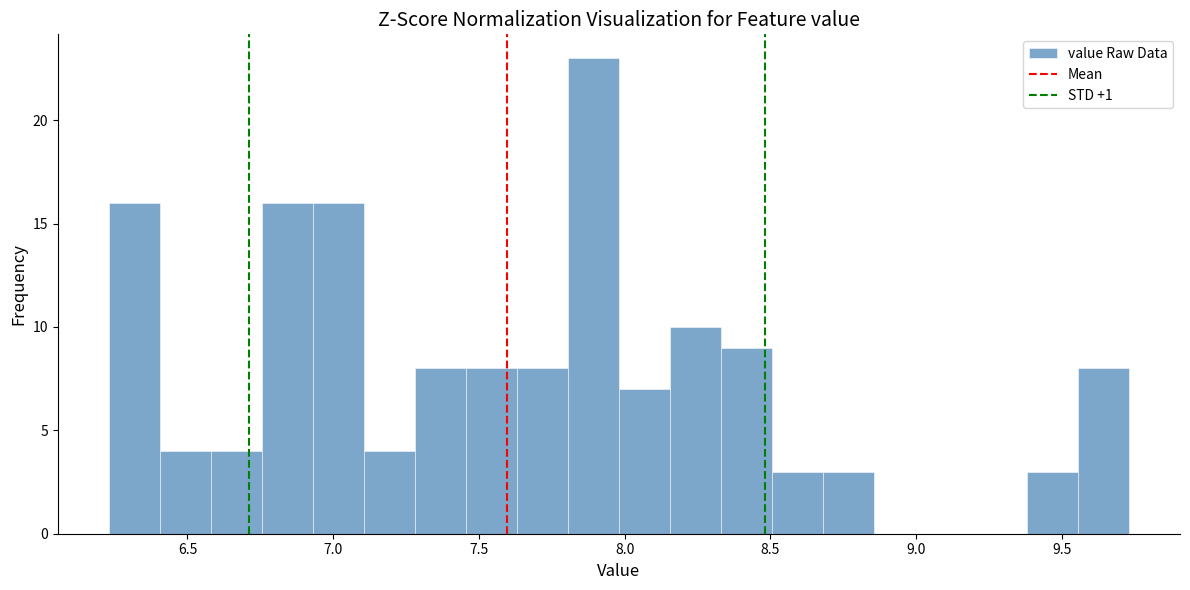

Read against the x-axis, roughly where is the centre of the tallest bar?

7.90